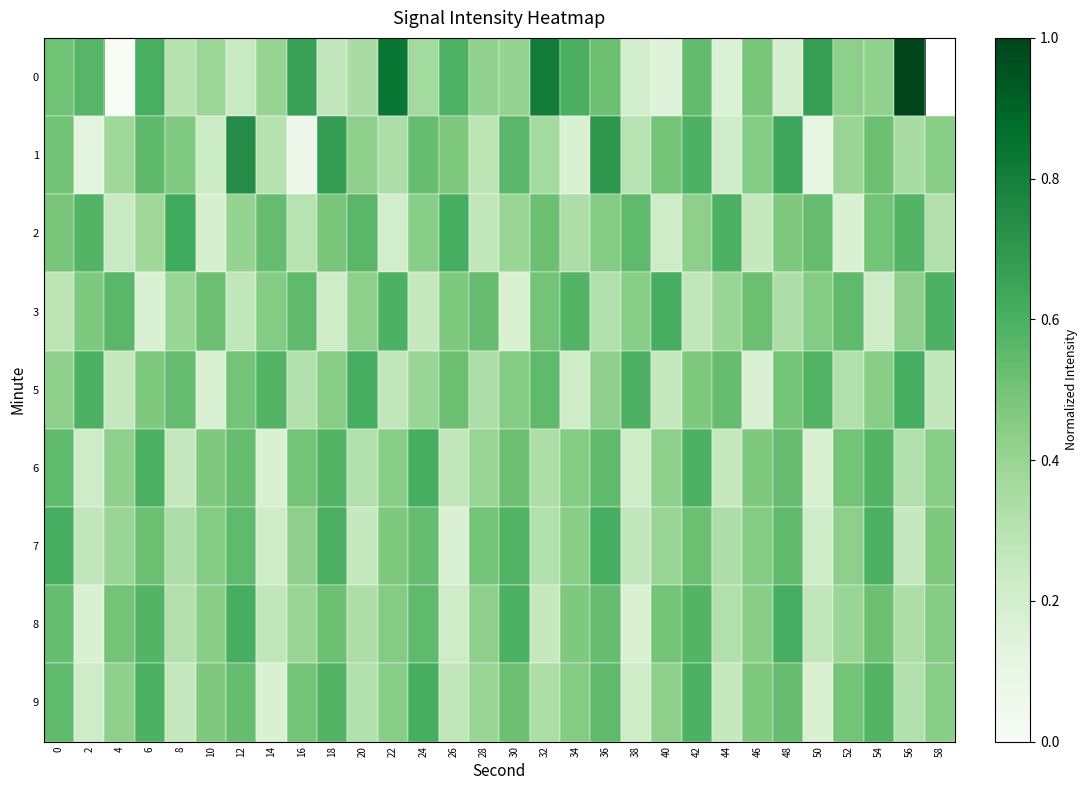

Is it true that 5 equals 0.5 at 12?

True